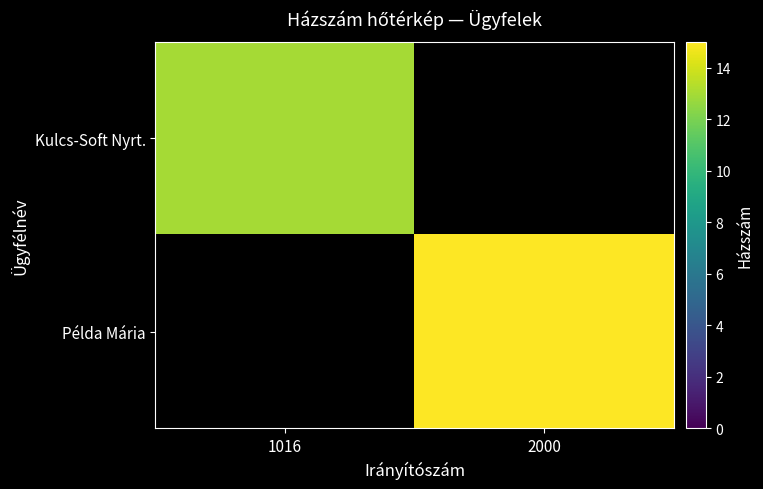

Which category has the highest value across all series?

2000